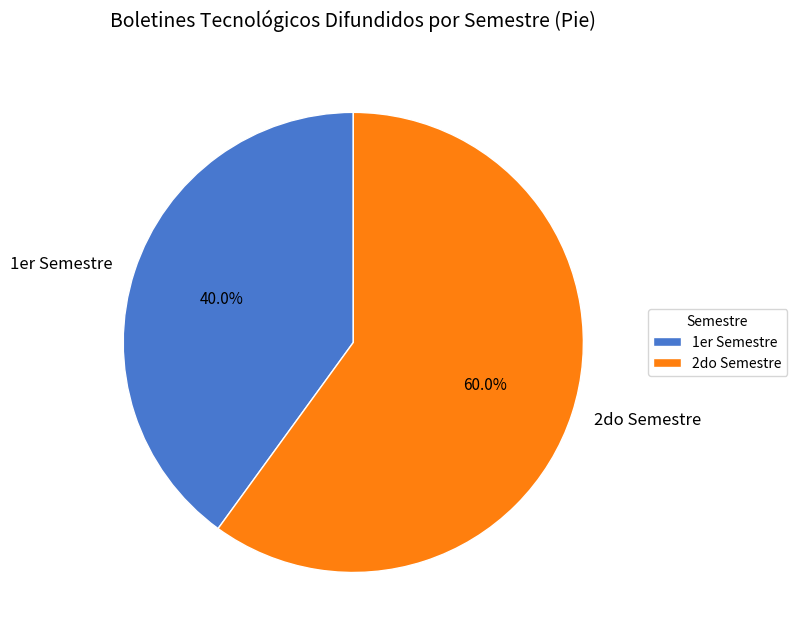

How many segments does this pie chart have?

2